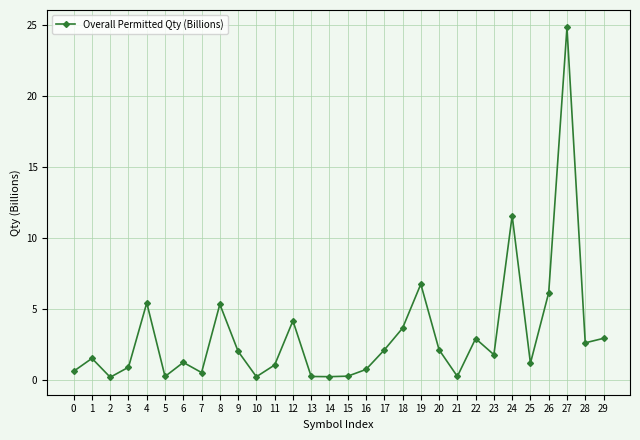

What is the difference between the second highest and second lowest values?

11.3